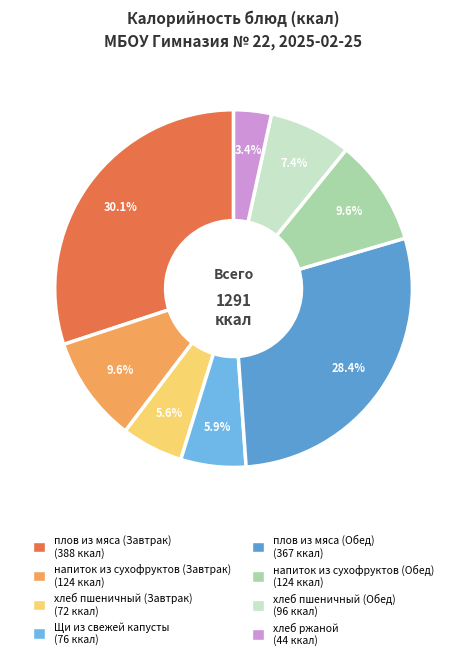

Count the number of slices in the pie.

8